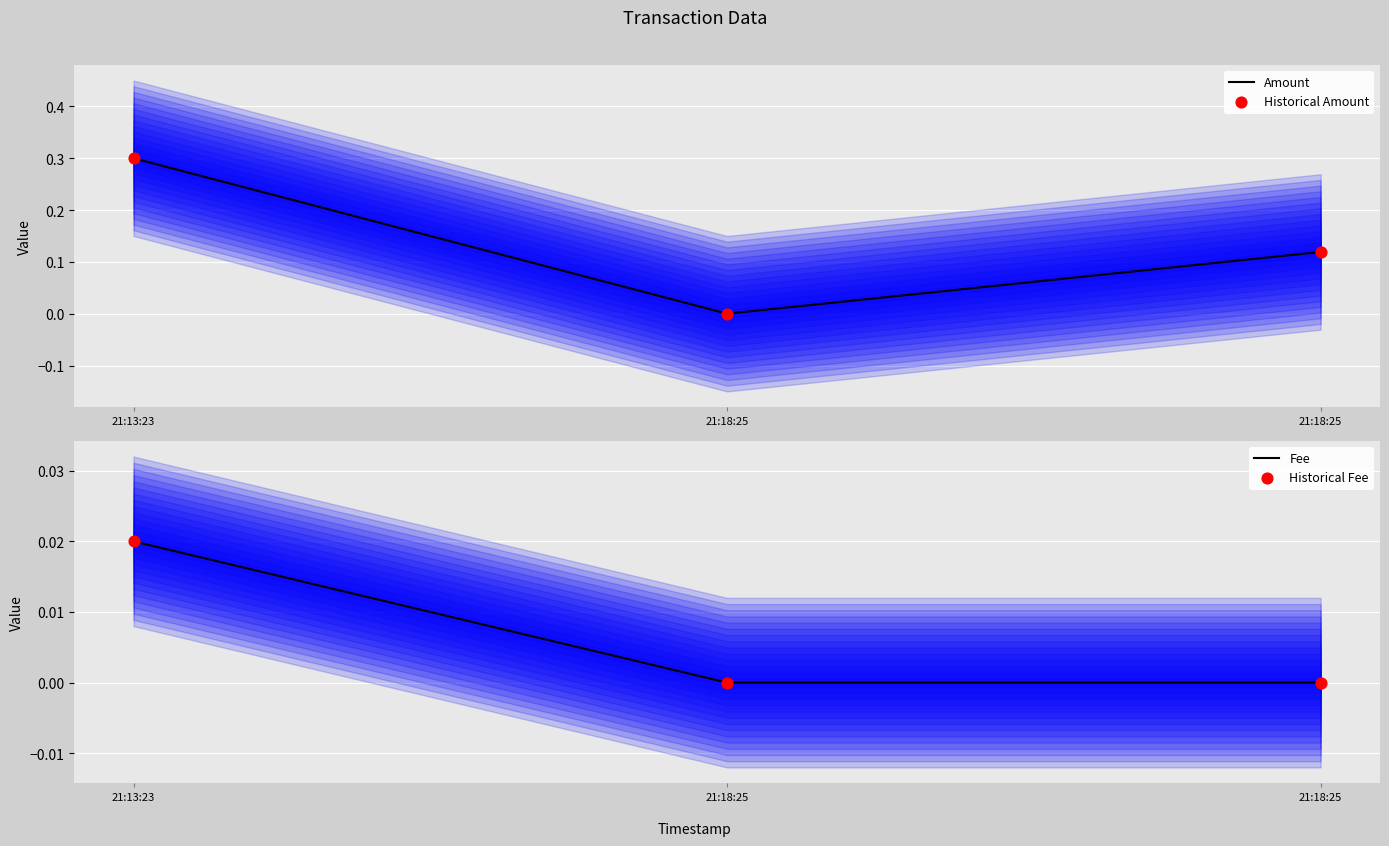

At which category is the sum across all series the highest?

21:13:23